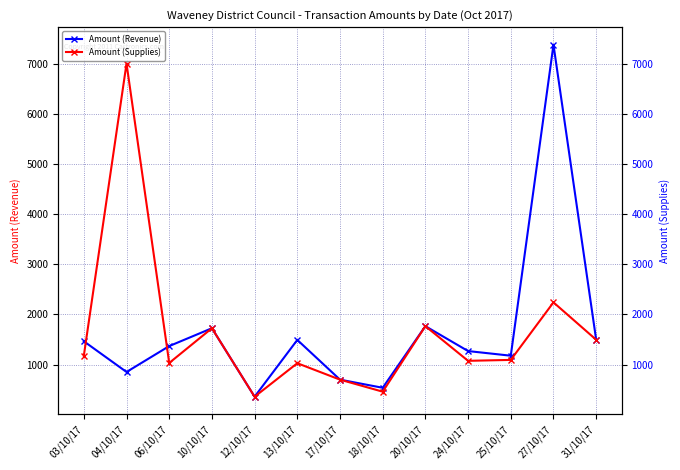

Reading left to right, transcribe all the data shown in this chart.

Amount (Revenue): 1464.8	852.8	1369.0	1724.9	360.0	1491.9	700.0	538.0	1766.2	1269.5	1177.3	7375.2	1495.3
Amount (Supplies): 1177.3	7000.0	1032.6	1724.9	360.0	1027.4	700.0	460.1	1766.2	1075.1	1093.5	2240.0	1495.3